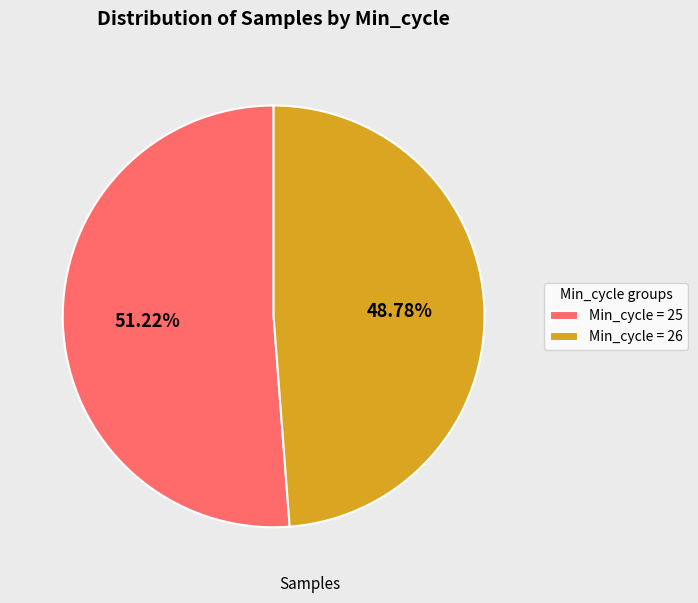

To the nearest percent, what is the average slice percentage?

50%